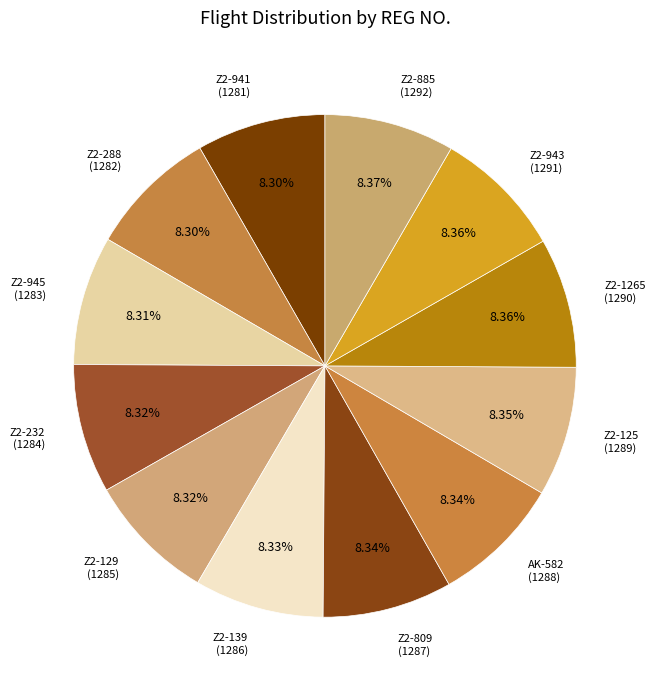

Which category has the biggest portion of the pie?

Z2-885